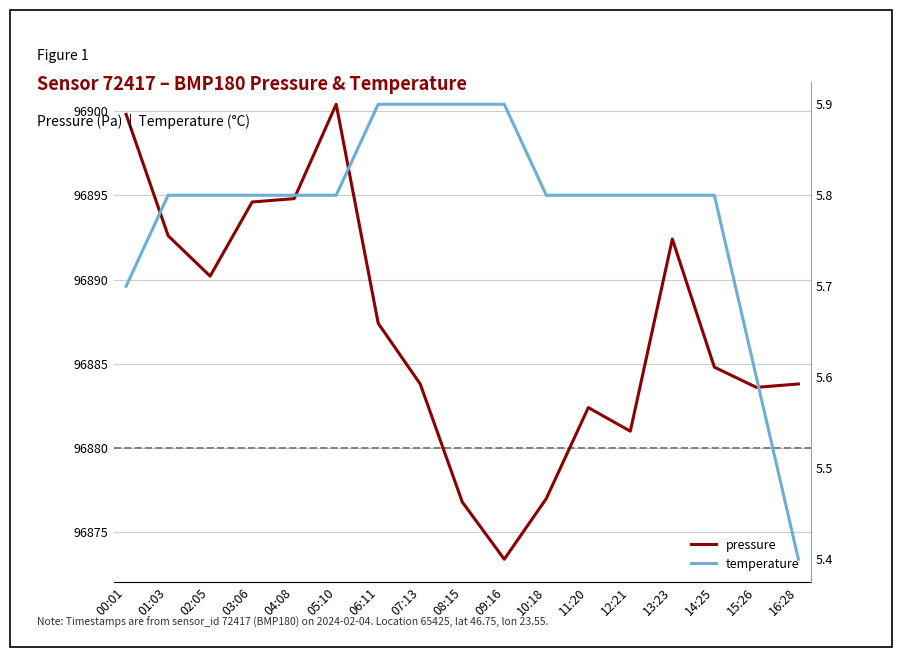

At how many categories does at least one series exceed 70683?

17